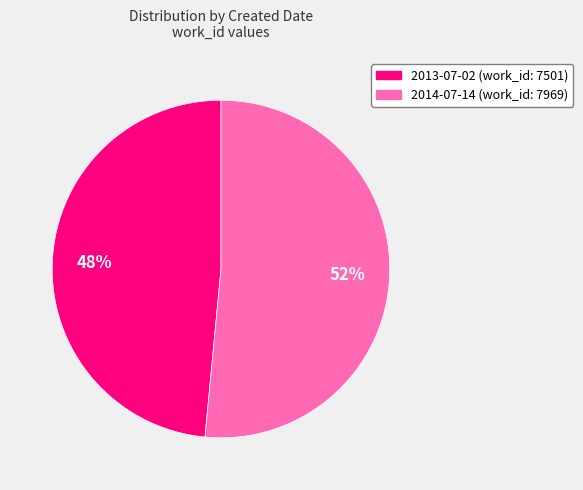

Count the number of slices in the pie.

2